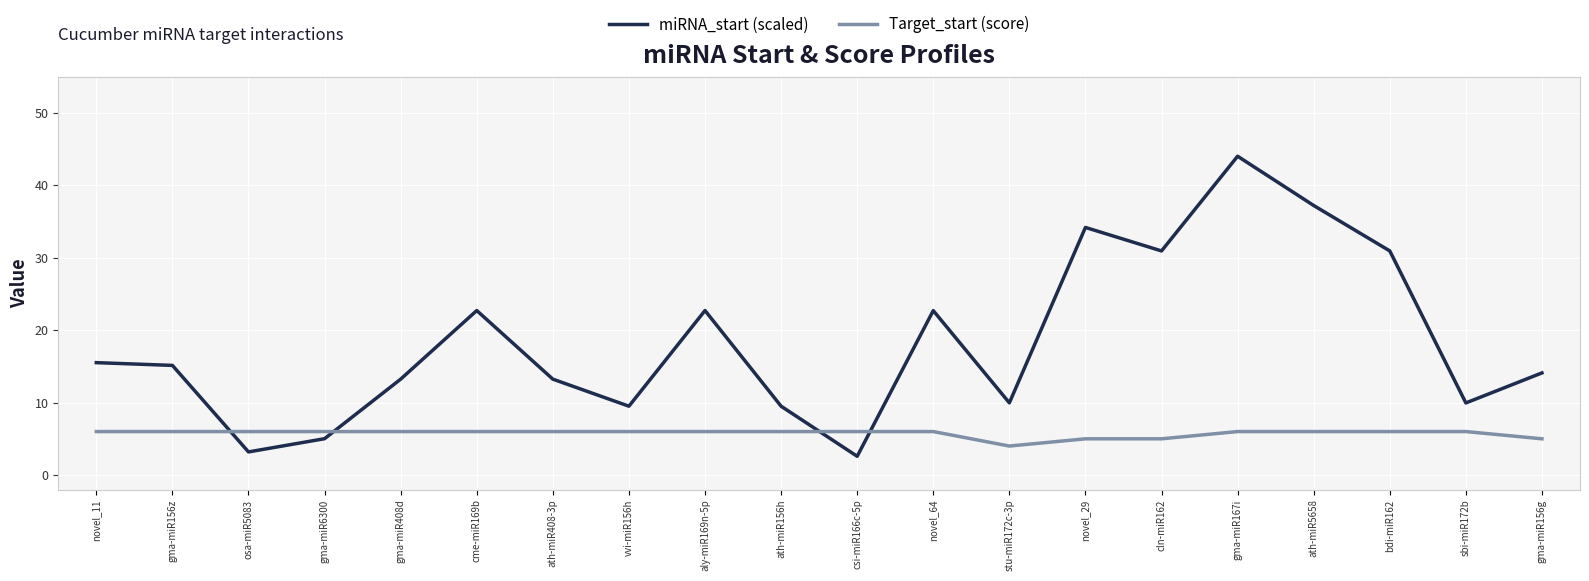

Rank the series by their average value, from highest to lowest.

miRNA_start (scaled), Target_start (score)